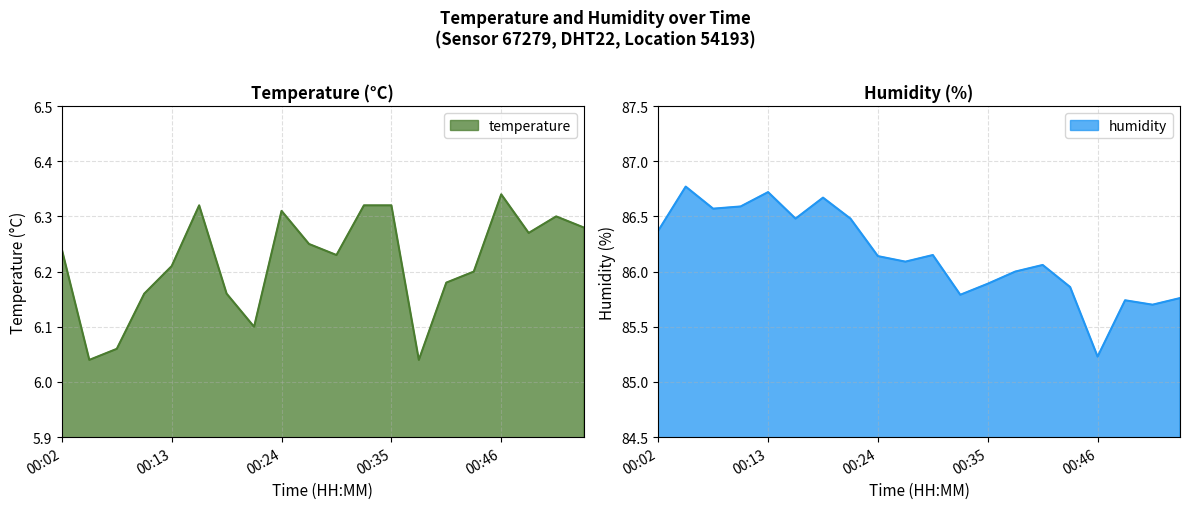

The temperature series shows 2.4 at 00:38. True or false?

False